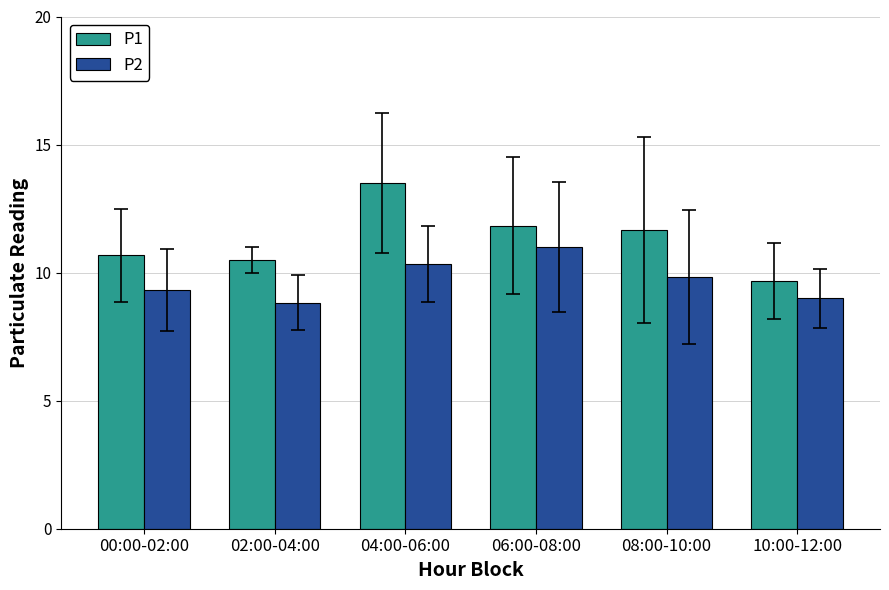

Which series has the largest total across all categories?

P1